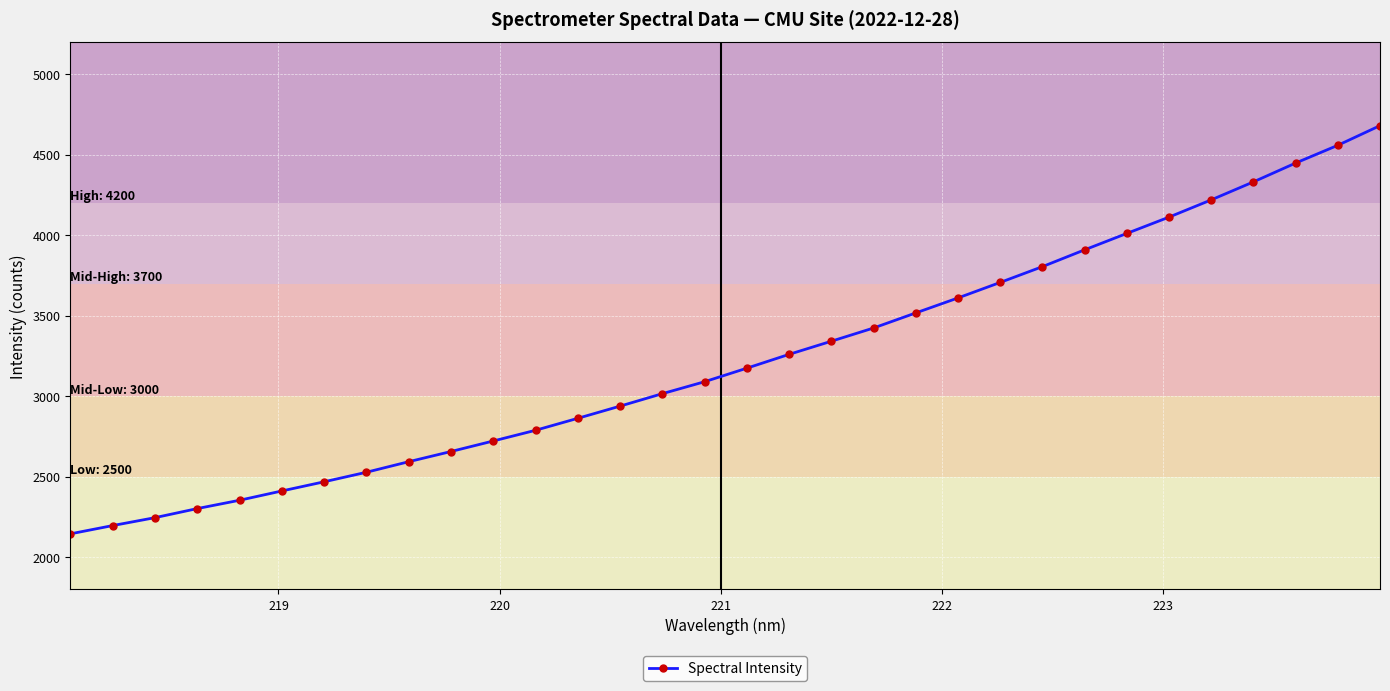

How many data points does each series have?

32